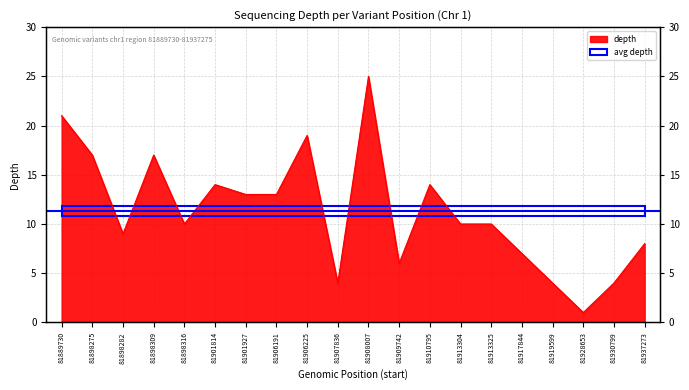

Which has a higher value, 81937273 or 81930799?

81937273